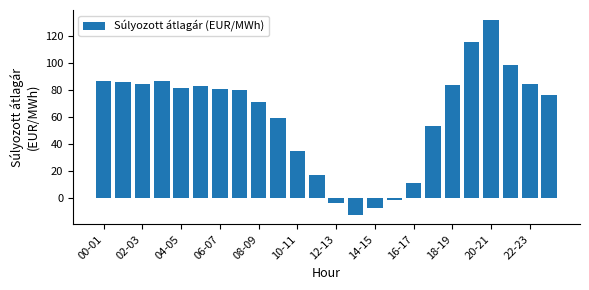

What is the greatest value displayed?

131.8